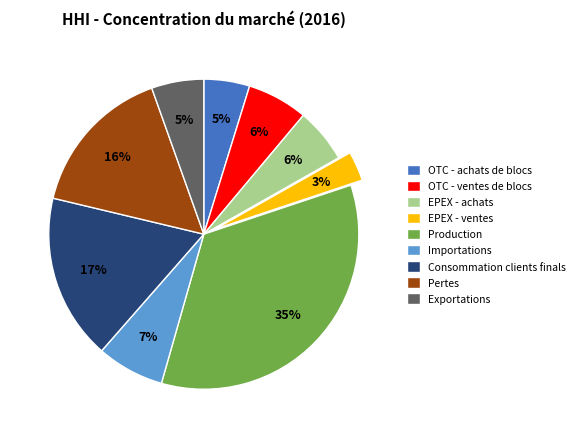

To the nearest percent, what is the difference between the OTC - achats de blocs and Production slice percentages?

30%